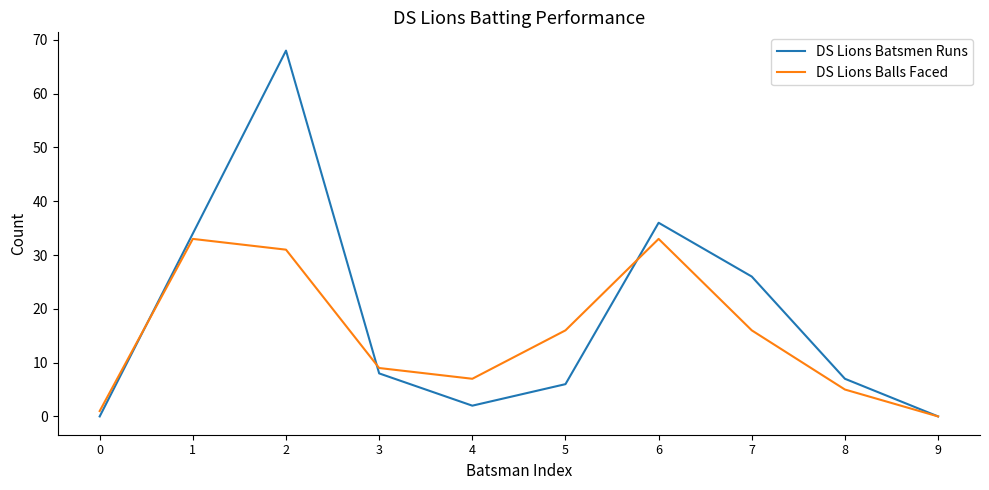

Between which two adjacent categories do DS Lions Batsmen Runs and DS Lions Balls Faced first intersect?

0 and 1